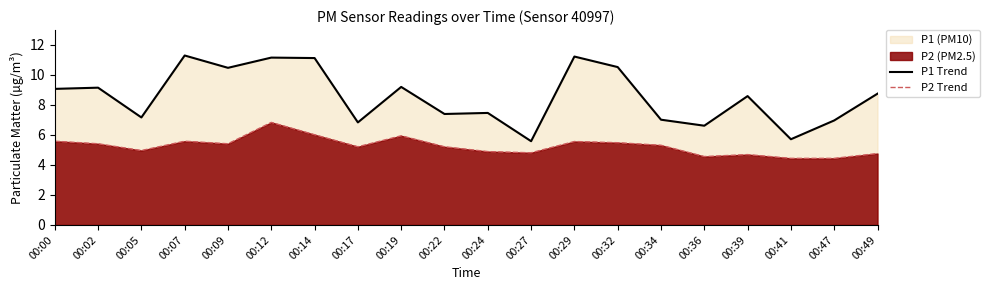

Count the number of data series in this chart.

2